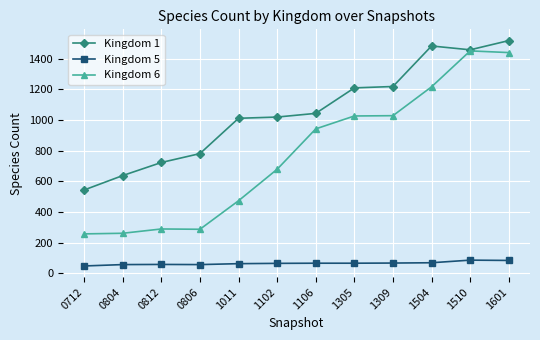

True or false: Kingdom 5 and Kingdom 1 intersect in this chart.

False